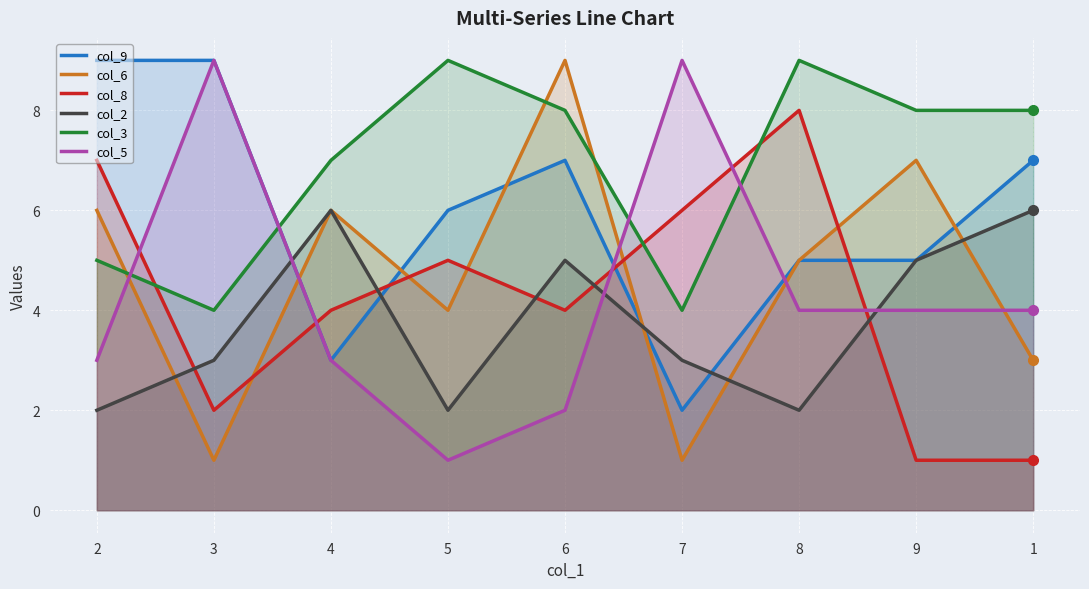

Read the col_6 value at 3.

1